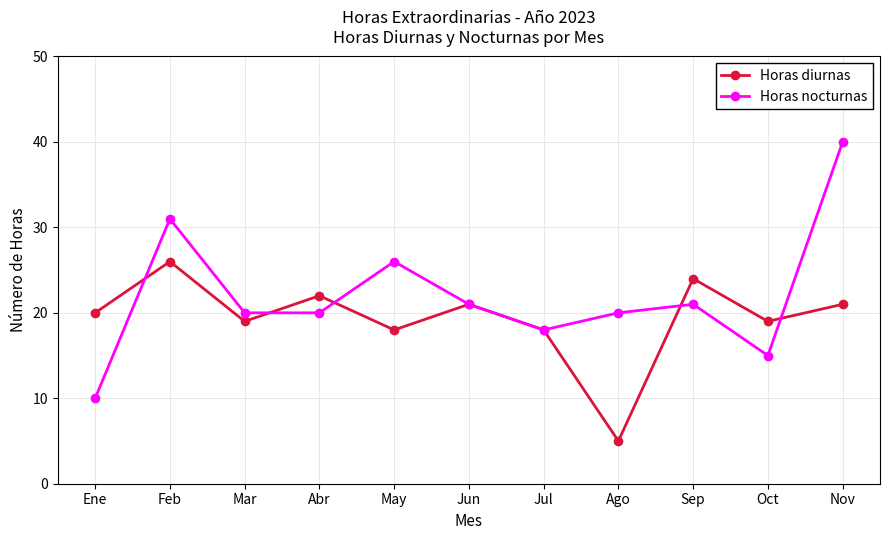

Is it true that Horas nocturnas equals 29 at Mar?

False